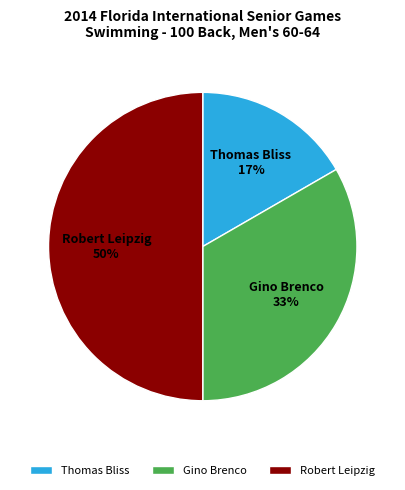

What is the smallest slice in the pie chart?

Thomas Bliss